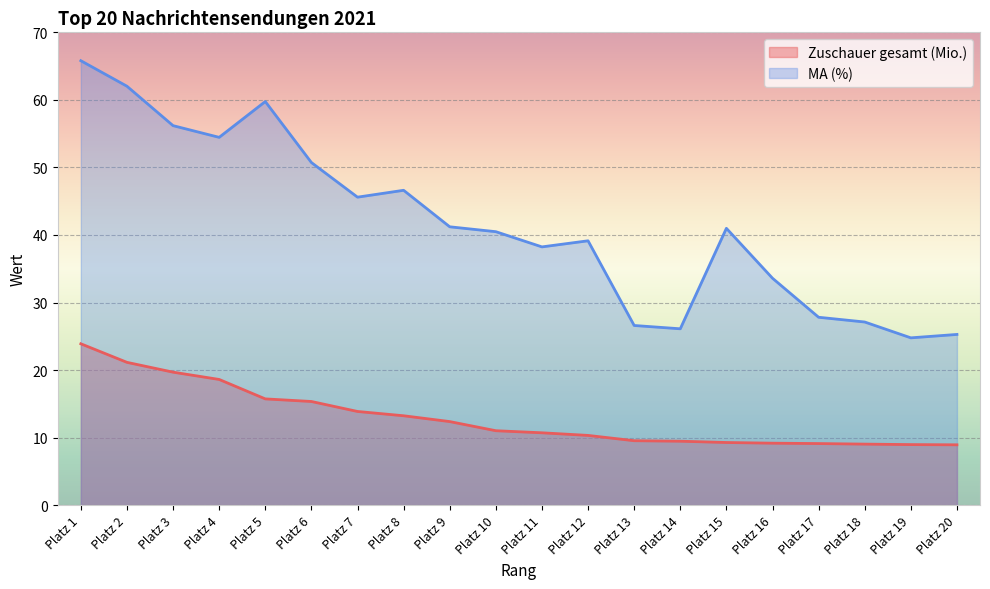

Read the MA (%) value at Platz 7.

45.6